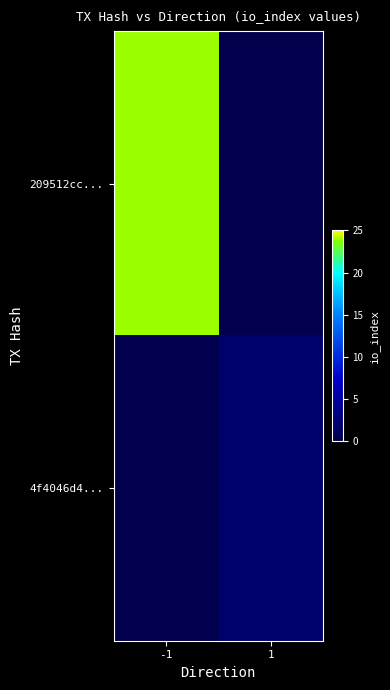

How many categories are shown in the chart?

2